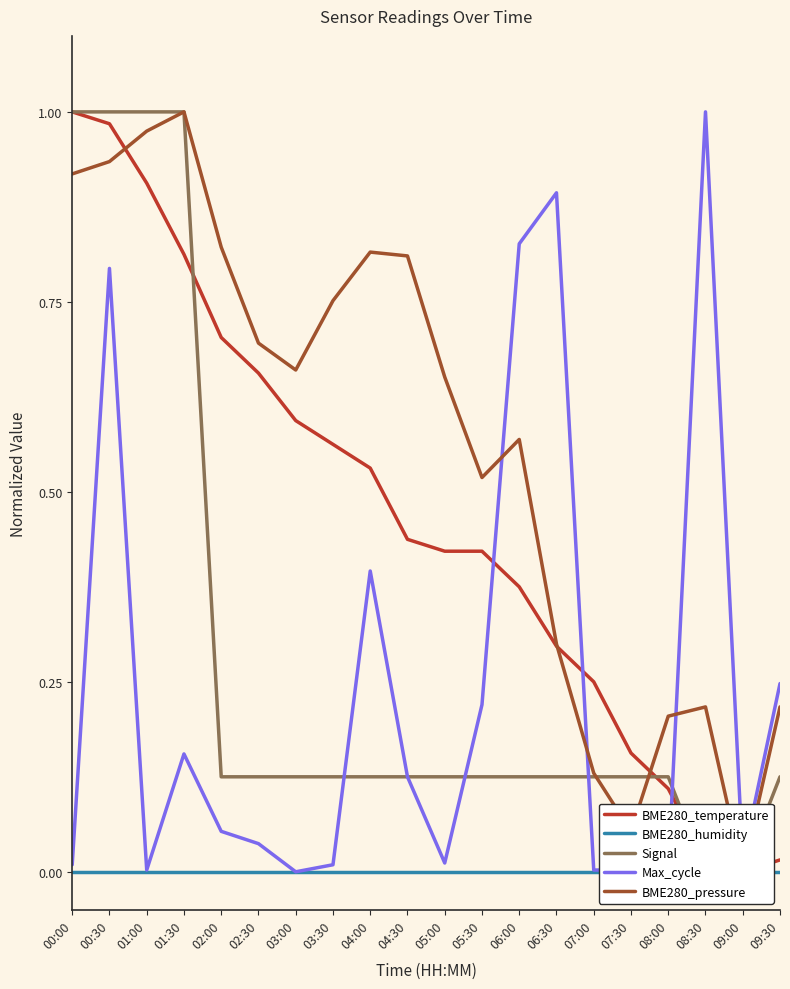

Which series has the largest total across all categories?

BME280_pressure